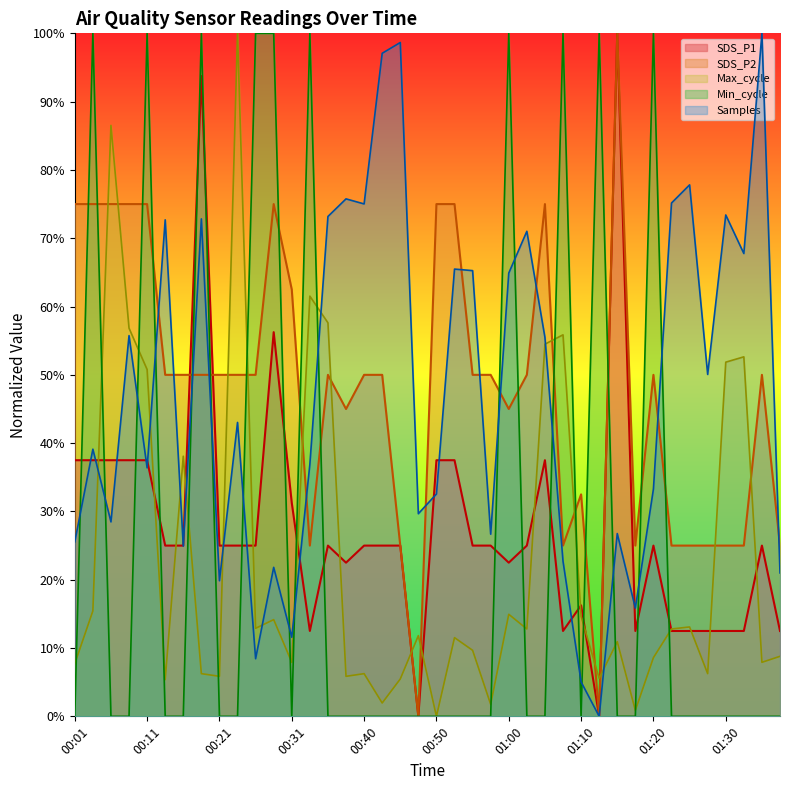

What are all the series names shown in the legend?

SDS_P1, SDS_P2, Max_cycle, Min_cycle, Samples